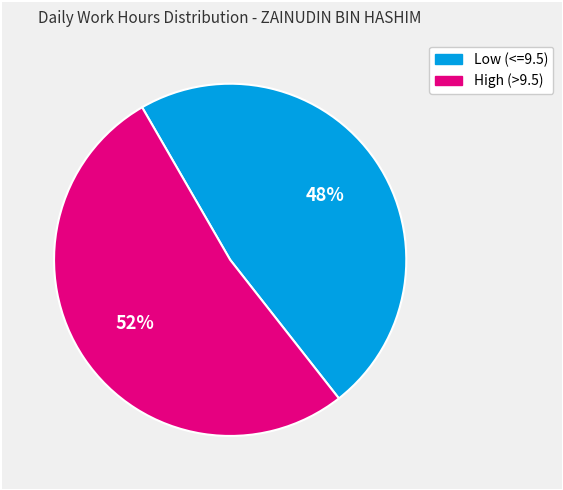

To the nearest percent, what is the average slice percentage?

50%